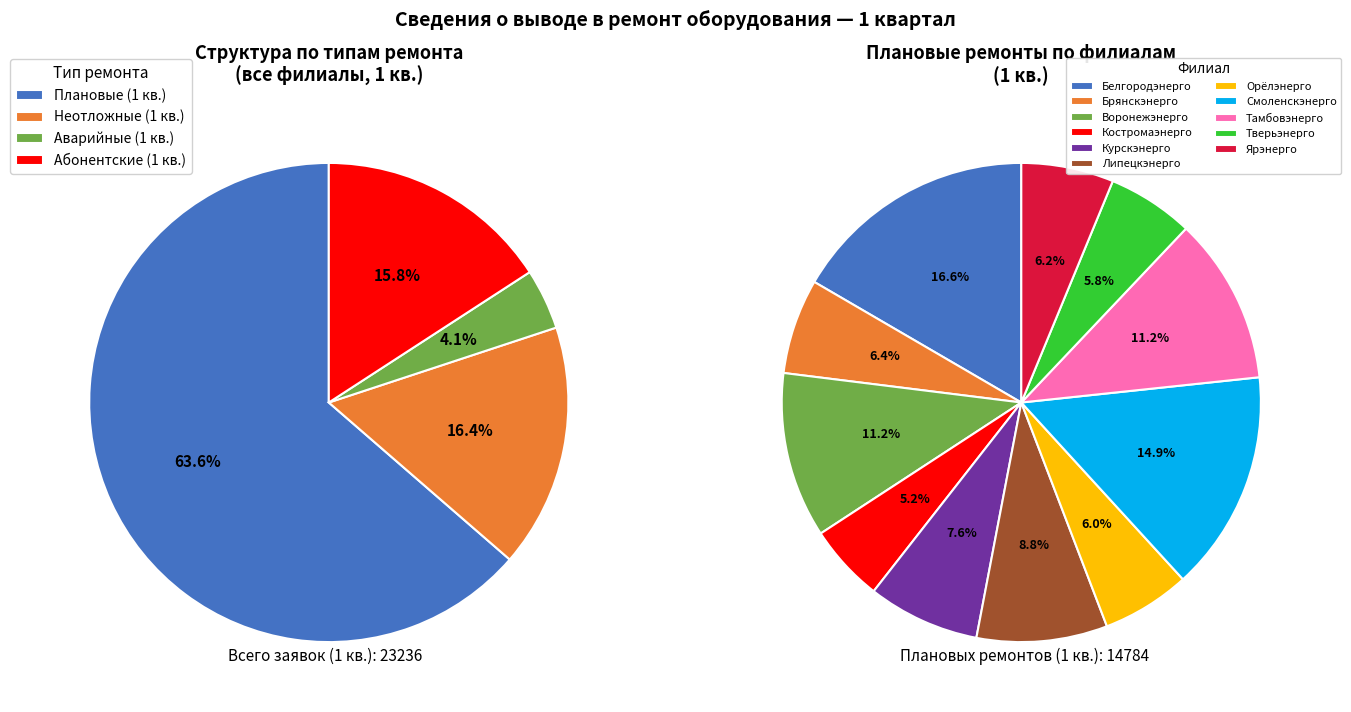

Count the number of slices in the pie.

11